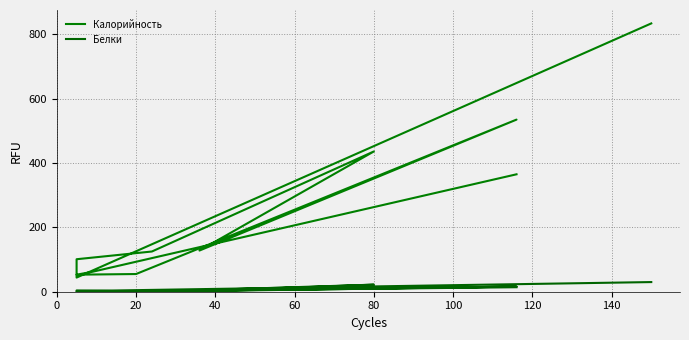

What is the difference between the second highest and minimum values in the Калорийность series?

491